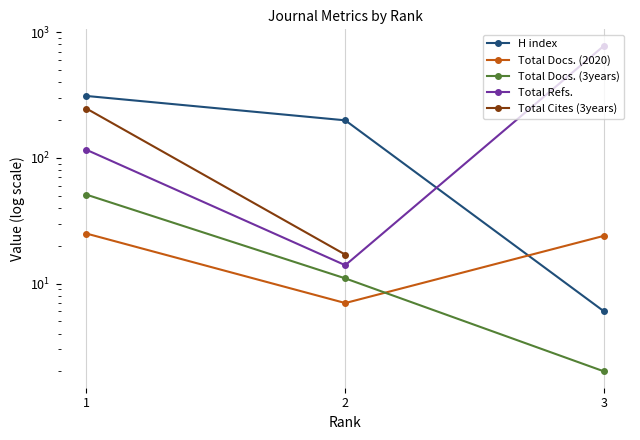

What is the difference between the highest and lowest values at 2?

192.0